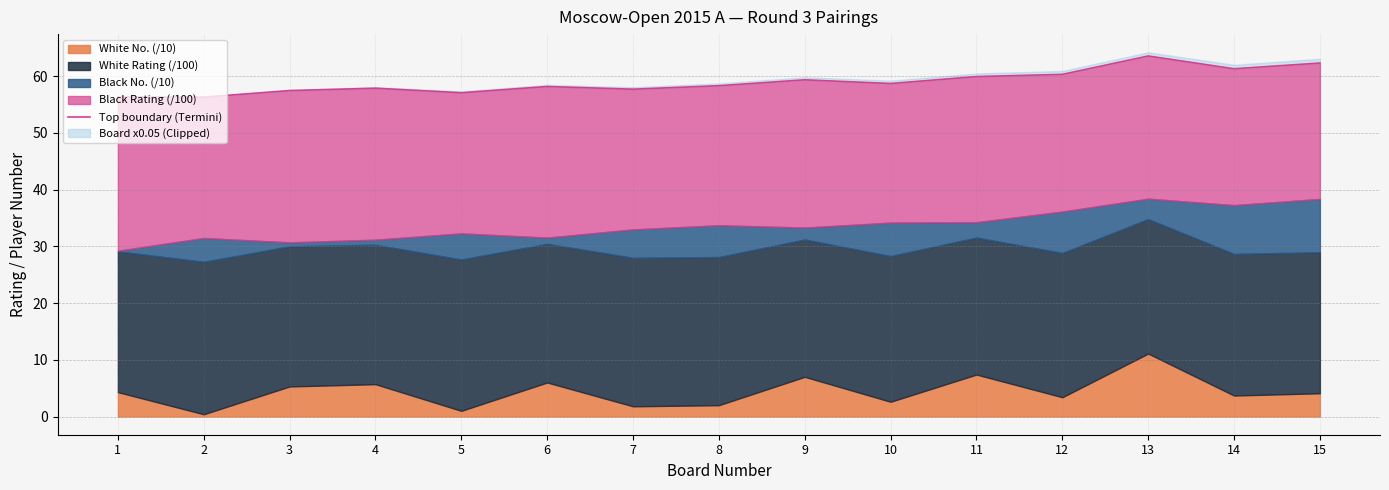

Reading left to right, transcribe all the data shown in this chart.

1=56.4	2=56.3	3=57.5	4=57.9	5=57.1	6=58.2	7=57.7	8=58.3	9=59.4	10=58.7	11=59.9	12=60.3	13=63.5	14=61.3	15=62.3